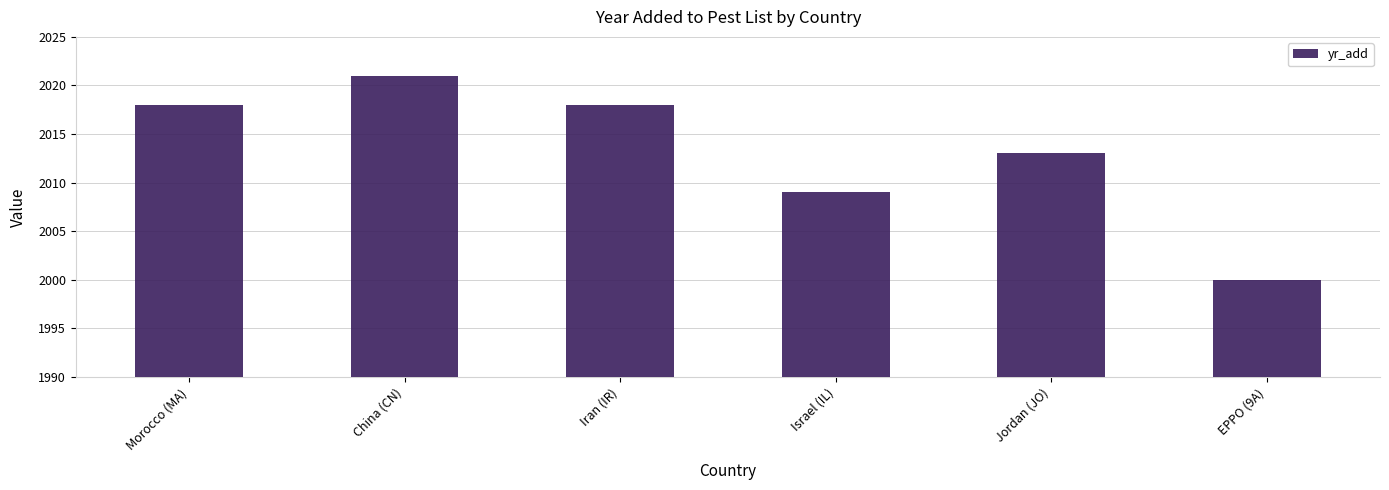

Where is the data nearest to the value 2010?

Israel (IL)